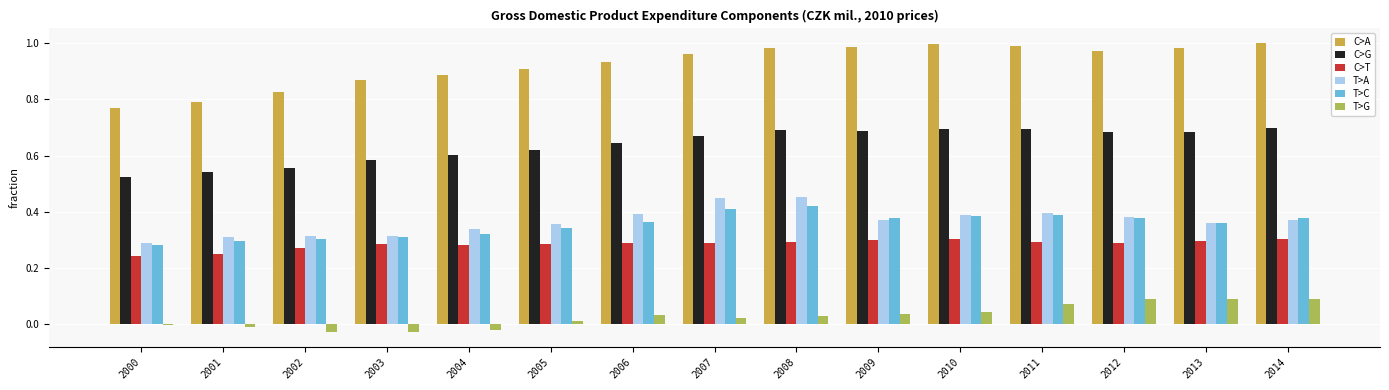

What is the sum of all T>A values?

5.5